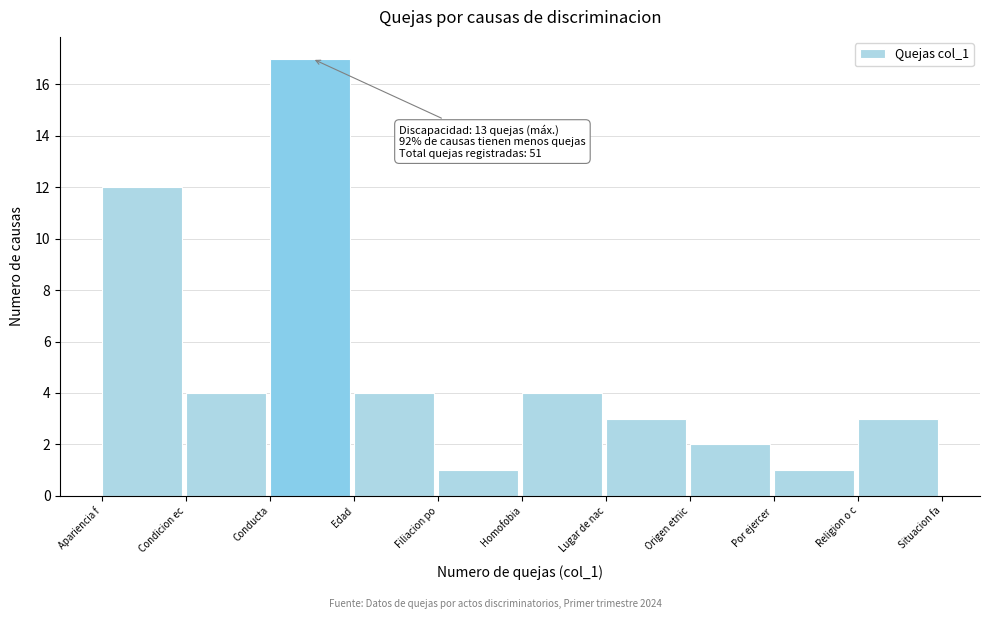

Reading right to left, list all the values displayed in this chart.

3	1	2	3	4	1	4	17	4	12